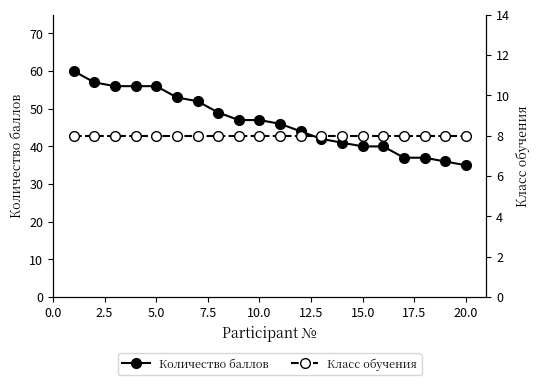

What are all the series names shown in the legend?

Количество баллов, Класс обучения